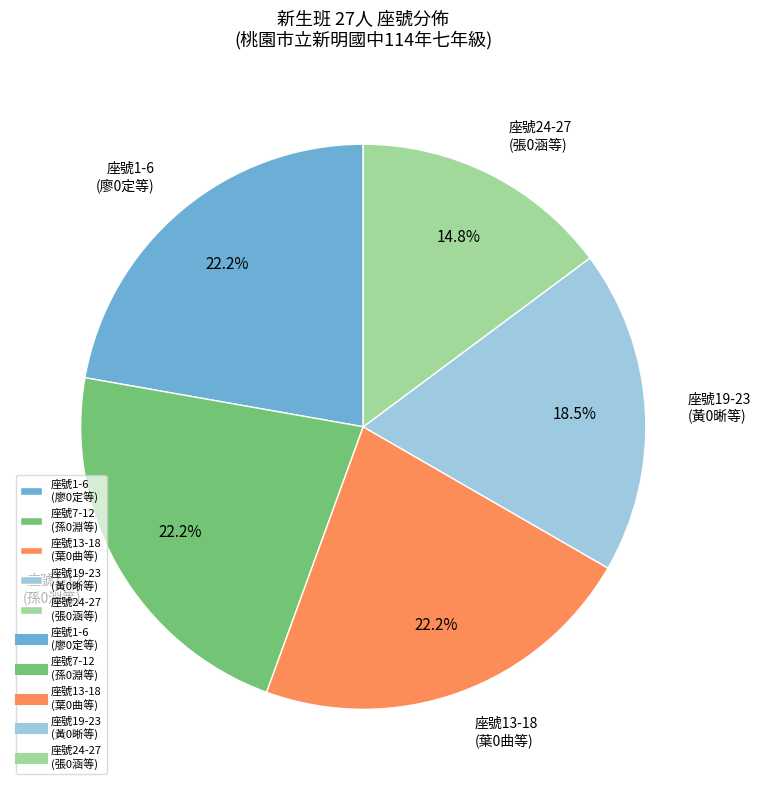

Approximately how many times larger is the value at 座號24-27 (張0涵等) compared to 座號13-18 (葉0曲等)?

0.7